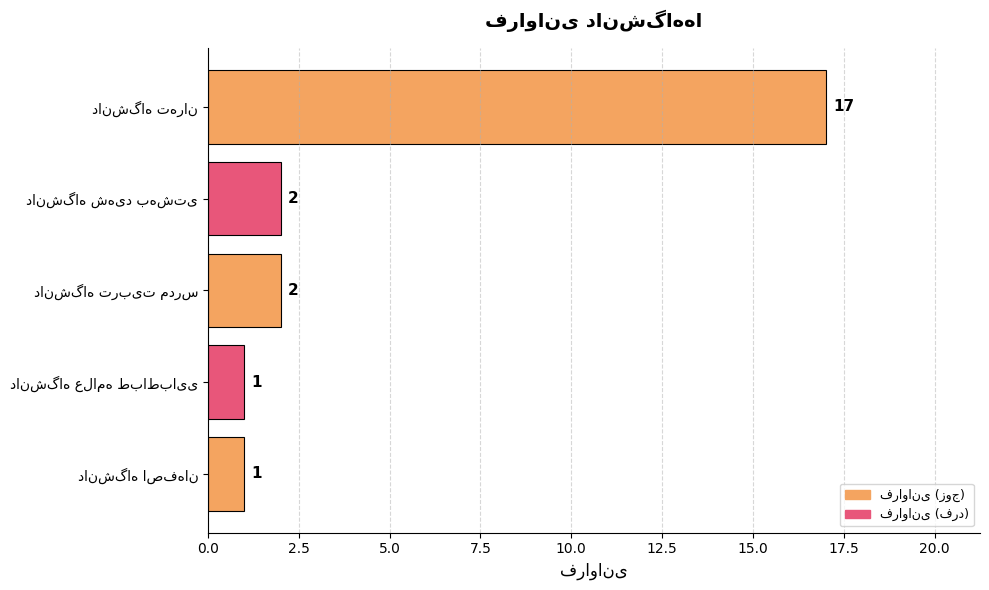

Count the number of categories in the chart.

5